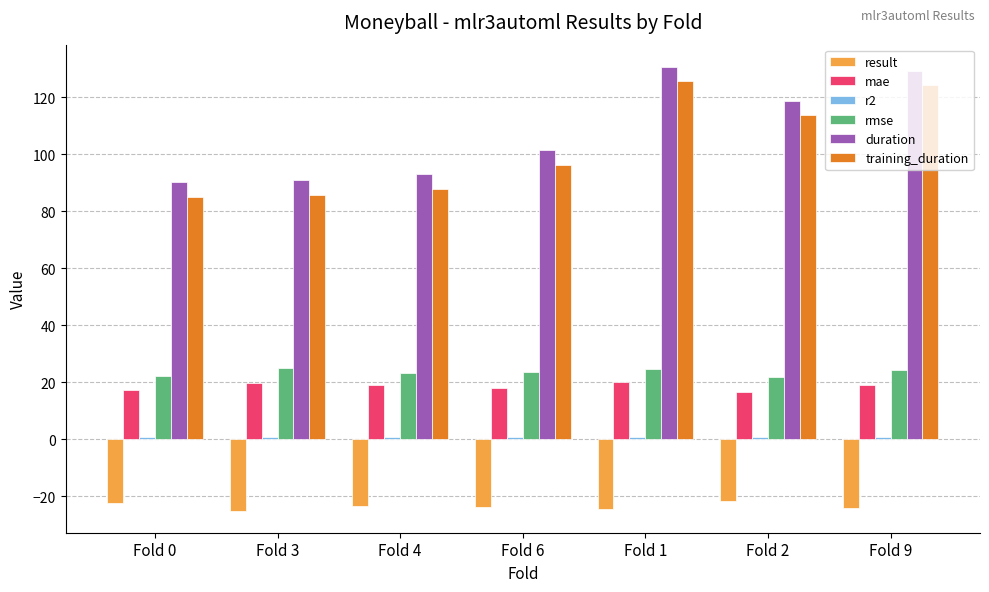

The value of training_duration at Fold 0 is 84.9. True or false?

True